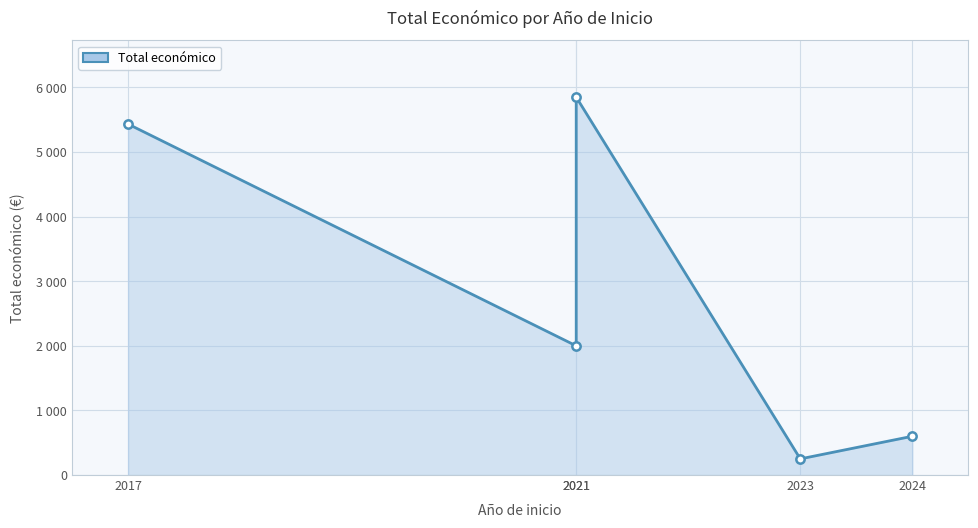

The value at 2024 is 211438. True or false?

False